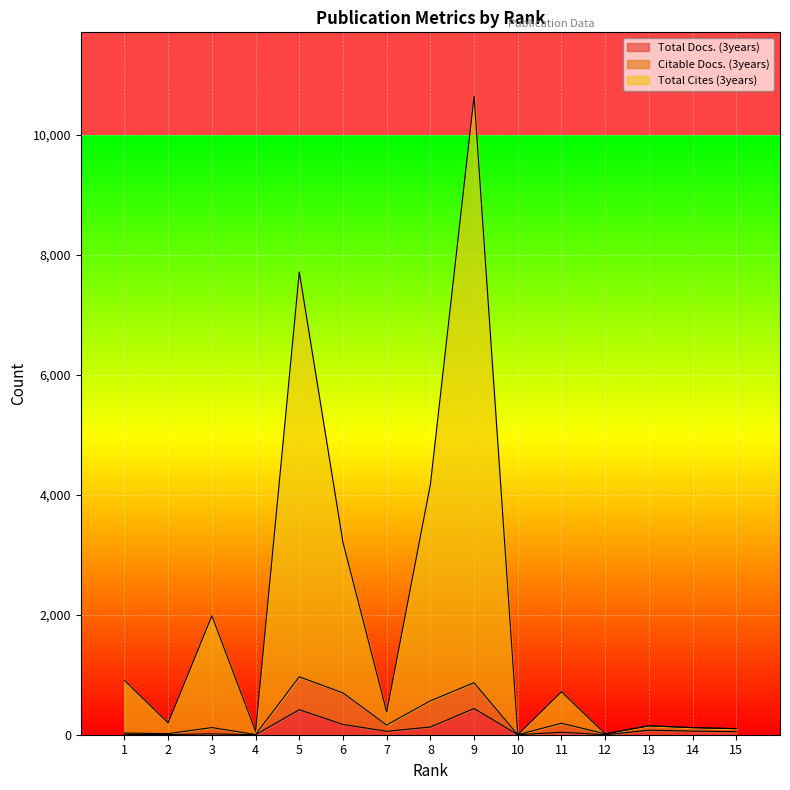

What are all the series names shown in the legend?

Total Docs. (3years), Citable Docs. (3years), Total Cites (3years)